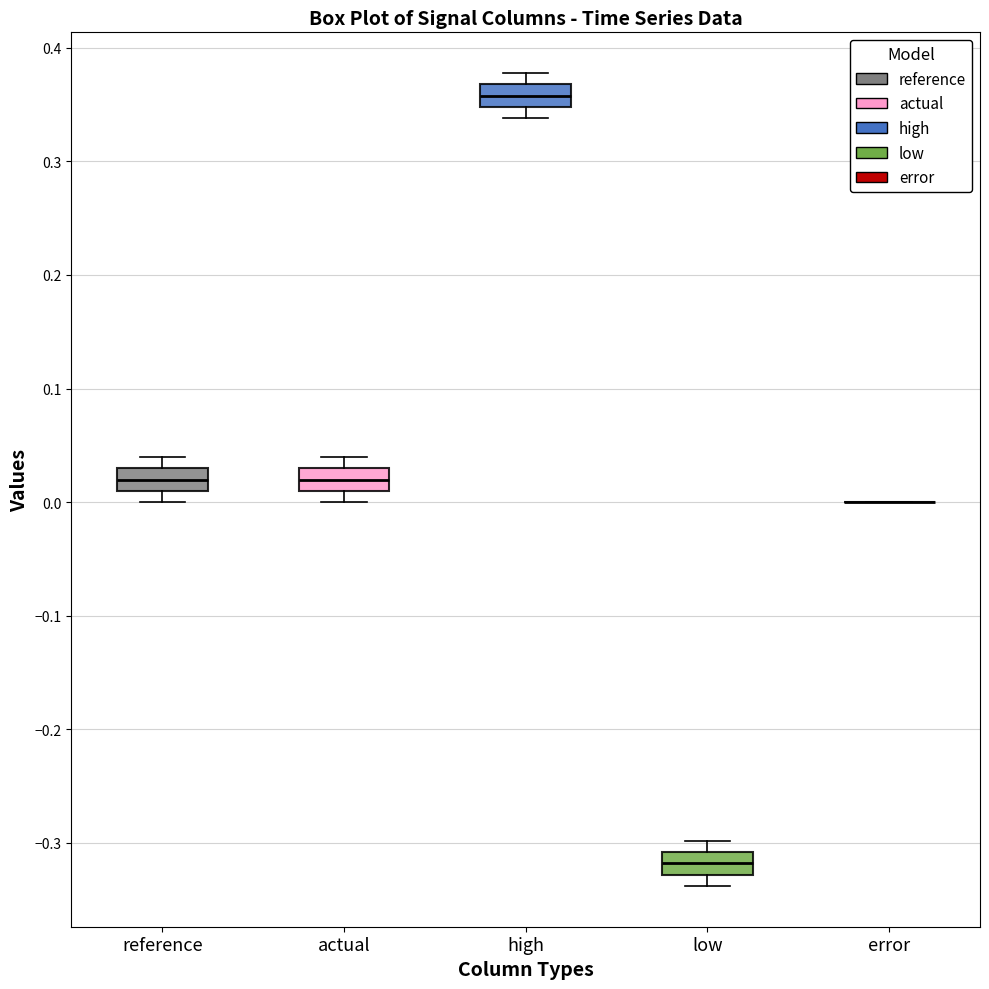

Reading left to right, read every box against the y-axis: the position of its median line, the range the box covers, and the ends of its whiskers. The values are not printed on the chart, so give them approximately, as read against the axis.

reference: median 0.02, box 0.01 to 0.03, whiskers 0.00 to 0.04
actual: median 0.02, box 0.01 to 0.03, whiskers 0.00 to 0.04
high: median 0.36, box 0.35 to 0.37, whiskers 0.34 to 0.38
low: median -0.32, box -0.33 to -0.31, whiskers -0.34 to -0.30
error: box collapsed to a line at 0.00, whiskers 0.00 to 0.00